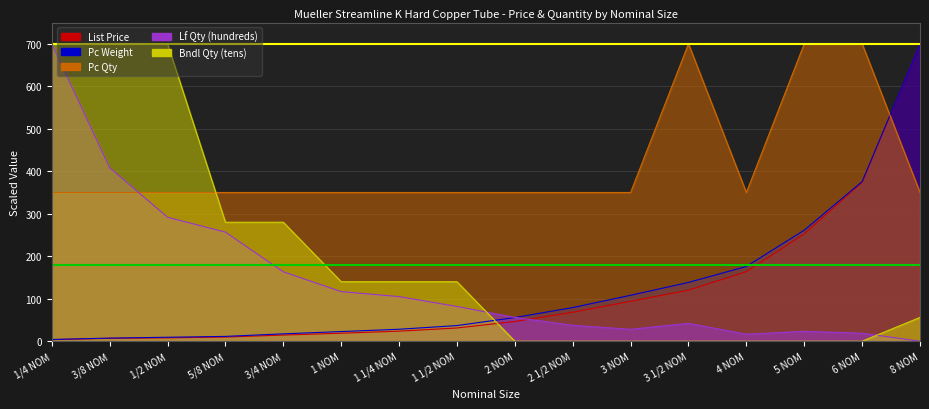

True or false: List Price has more than 0 points higher than both neighbors.

False